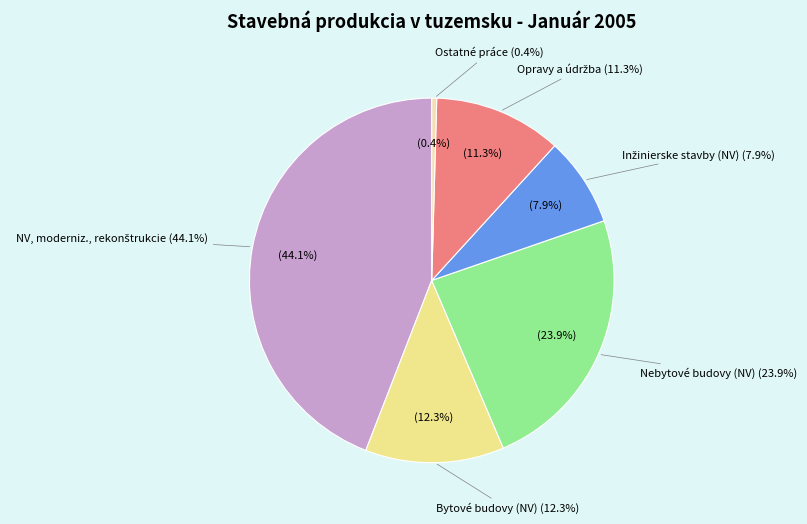

Which slice is the largest?

NV, moderniz., rekonštrukcie